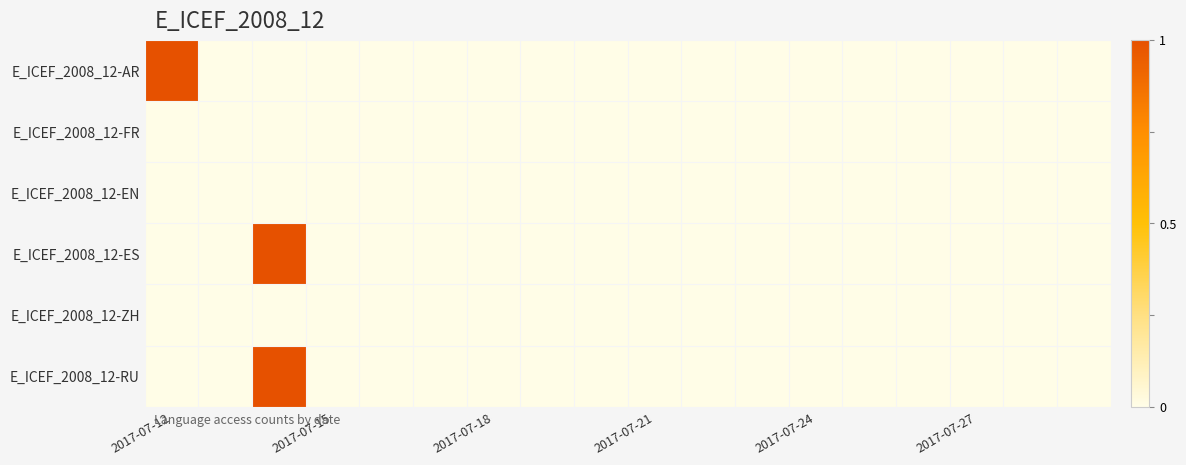

Reading left to right, list all the values displayed in this chart.

E_ICEF_2008_12-AR: 1	0	0	0	0	0	0	0	0	0	0	0	0	0	0	0	0	0
E_ICEF_2008_12-FR: 0	0	0	0	0	0	0	0	0	0	0	0	0	0	0	0	0	0
E_ICEF_2008_12-EN: 0	0	0	0	0	0	0	0	0	0	0	0	0	0	0	0	0	0
E_ICEF_2008_12-ES: 0	0	1	0	0	0	0	0	0	0	0	0	0	0	0	0	0	0
E_ICEF_2008_12-ZH: 0	0	0	0	0	0	0	0	0	0	0	0	0	0	0	0	0	0
E_ICEF_2008_12-RU: 0	0	1	0	0	0	0	0	0	0	0	0	0	0	0	0	0	0